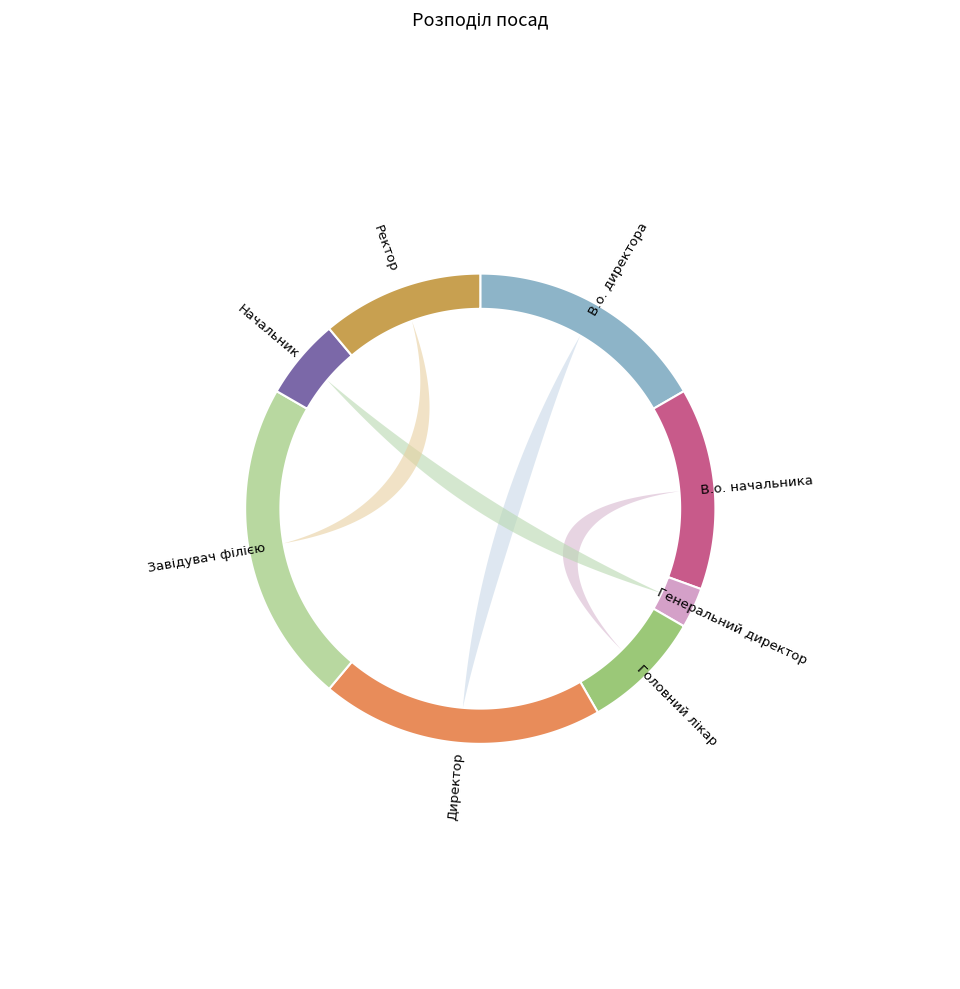

What percentage is the Ректор slice, to the nearest percent?

11%